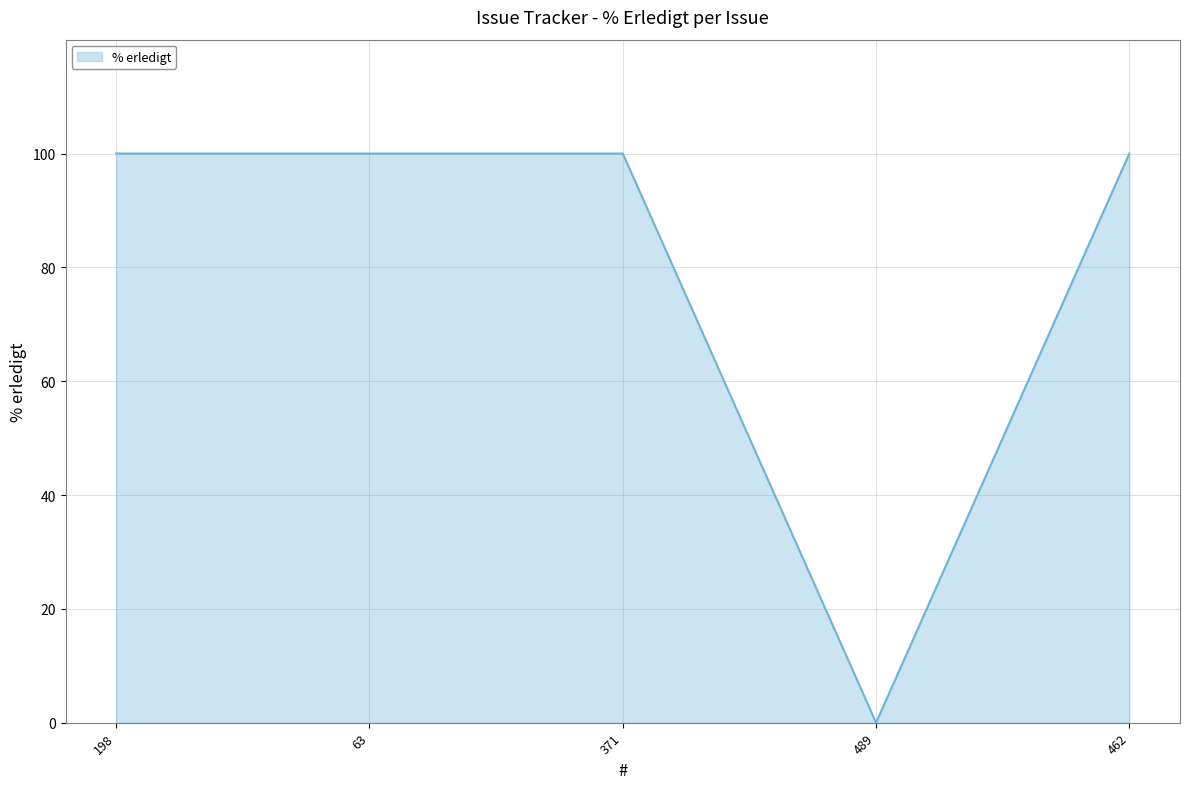

Which label corresponds to the smallest value in the chart?

489